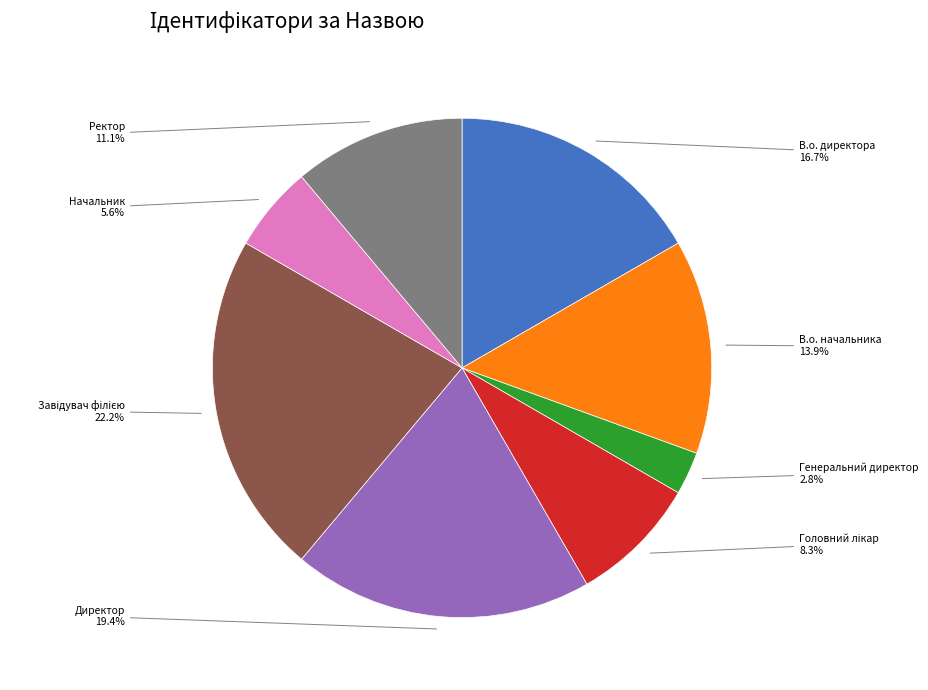

To the nearest percent, what is the difference between the Начальник and В.о. начальника slice percentages?

8%